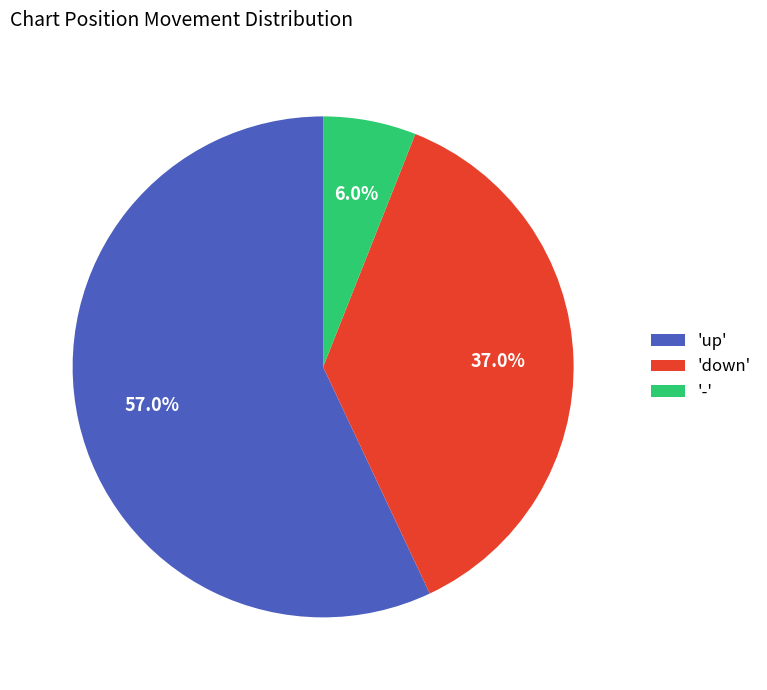

Rank the categories by value from highest to lowest.

'up', 'down', '-'